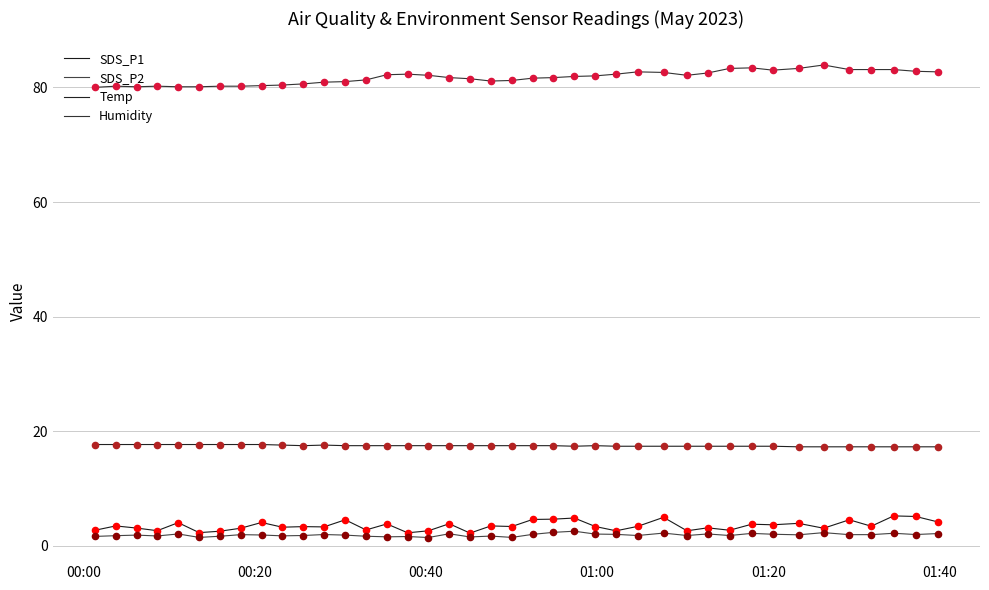

Which series has the largest total across all categories?

Humidity